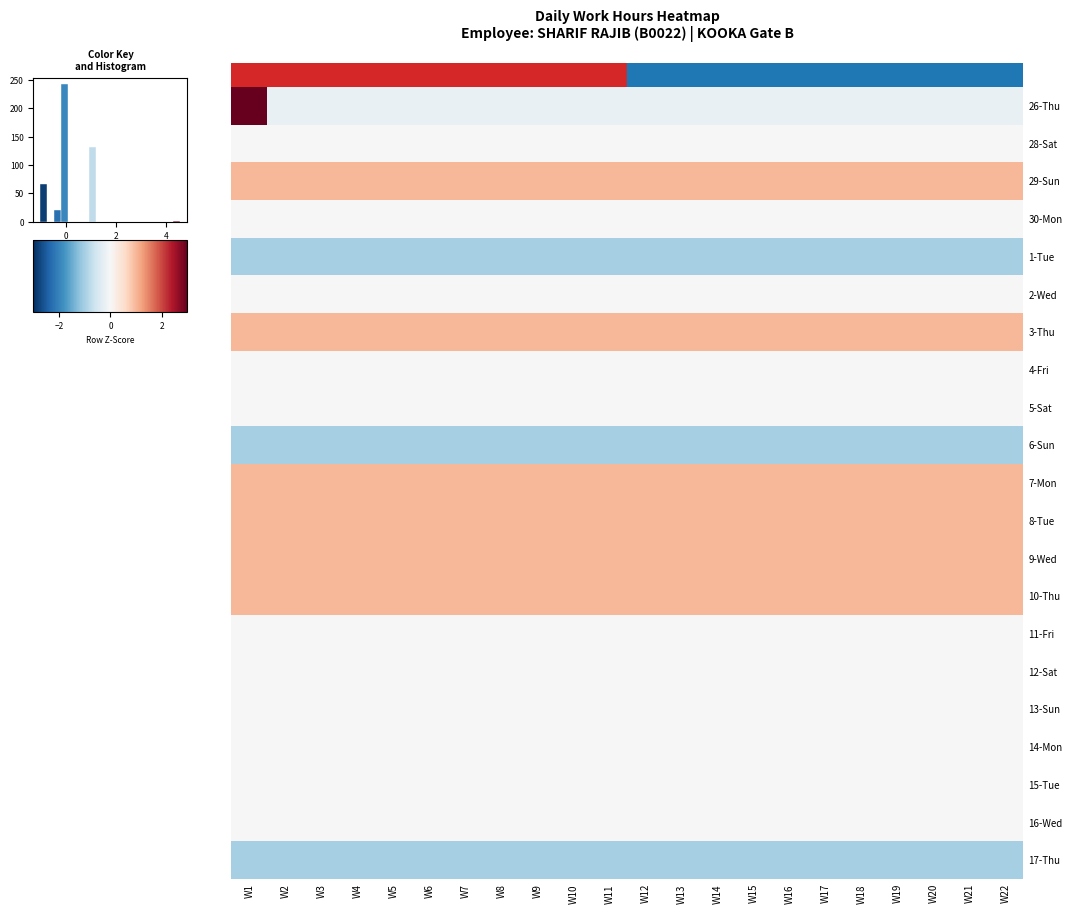

What is the minimum value shown in the chart?

-1.0